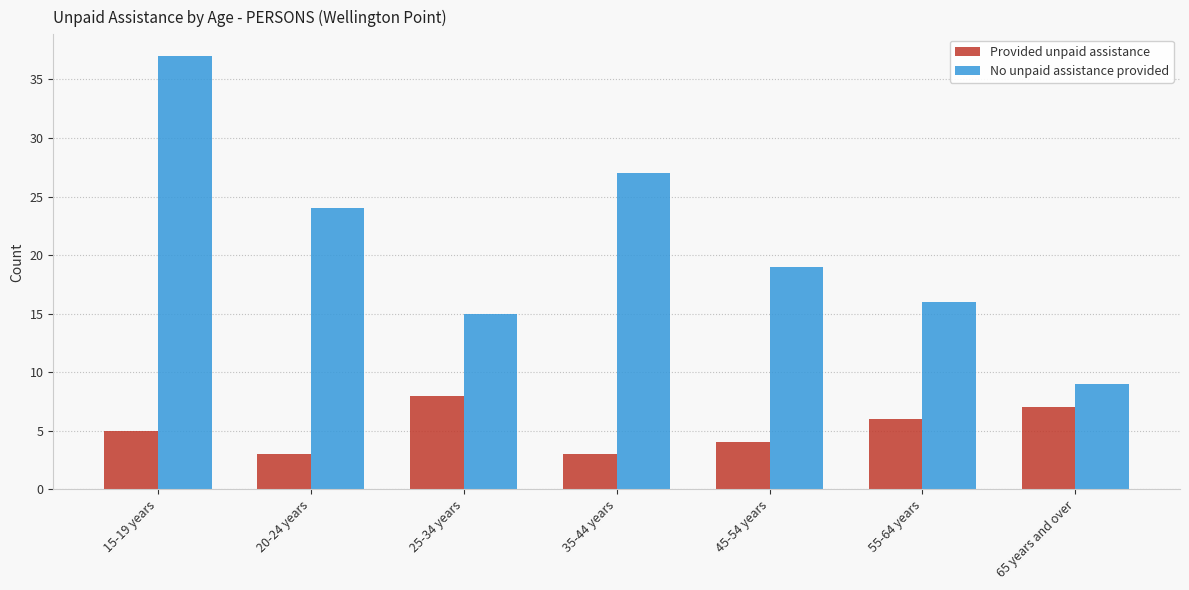

What is the difference between the second highest and second lowest values in the Provided unpaid assistance series?

4